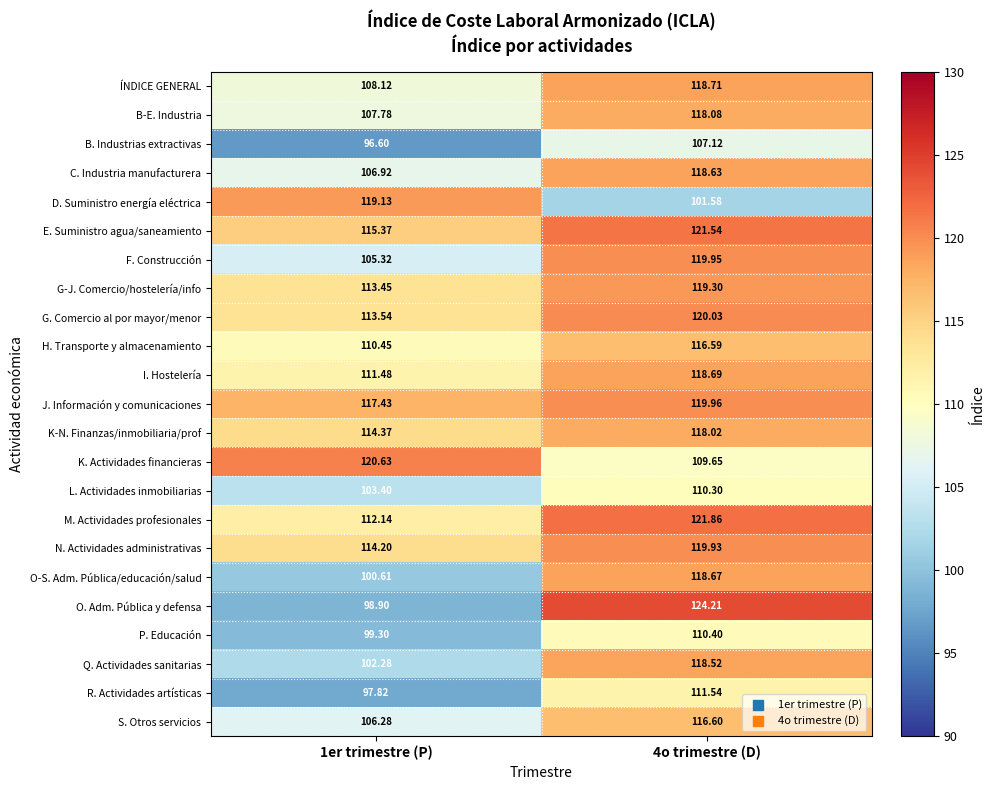

What is the total value across all series at 4o trimestre (D)?

2679.9